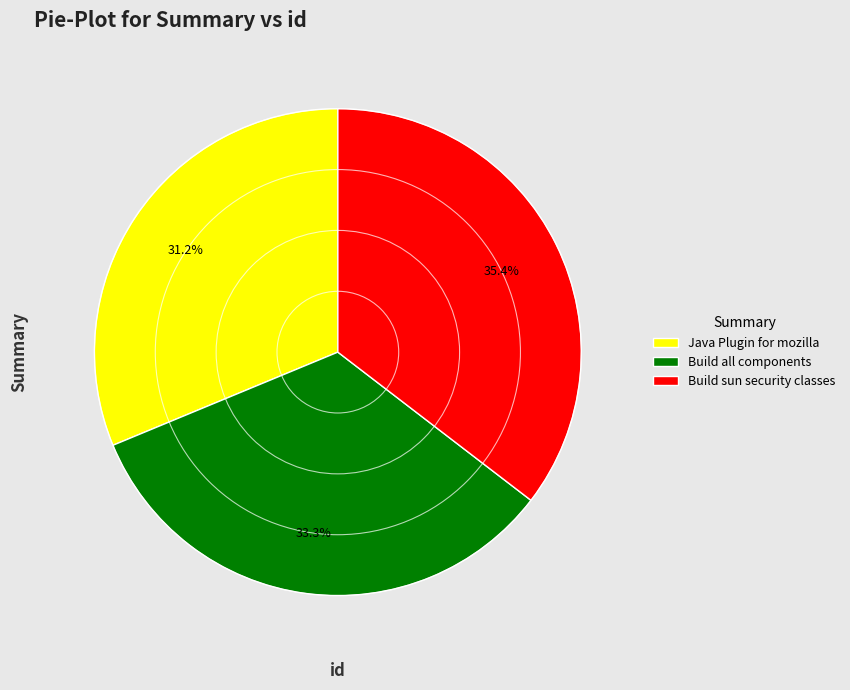

Is there a majority slice in this chart?

No